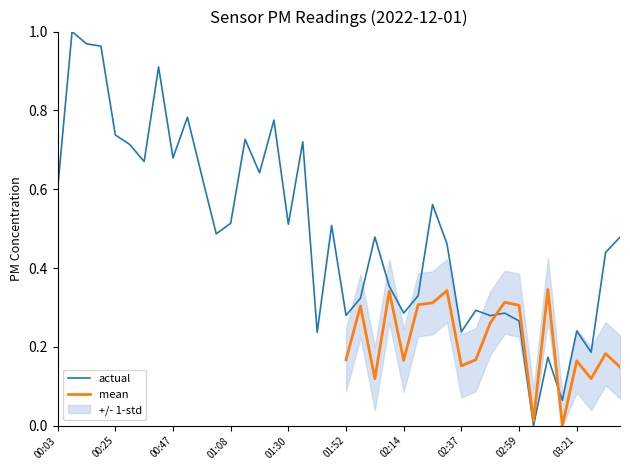

The chart shows a value of 0.2 at 03:21. True or false?

True